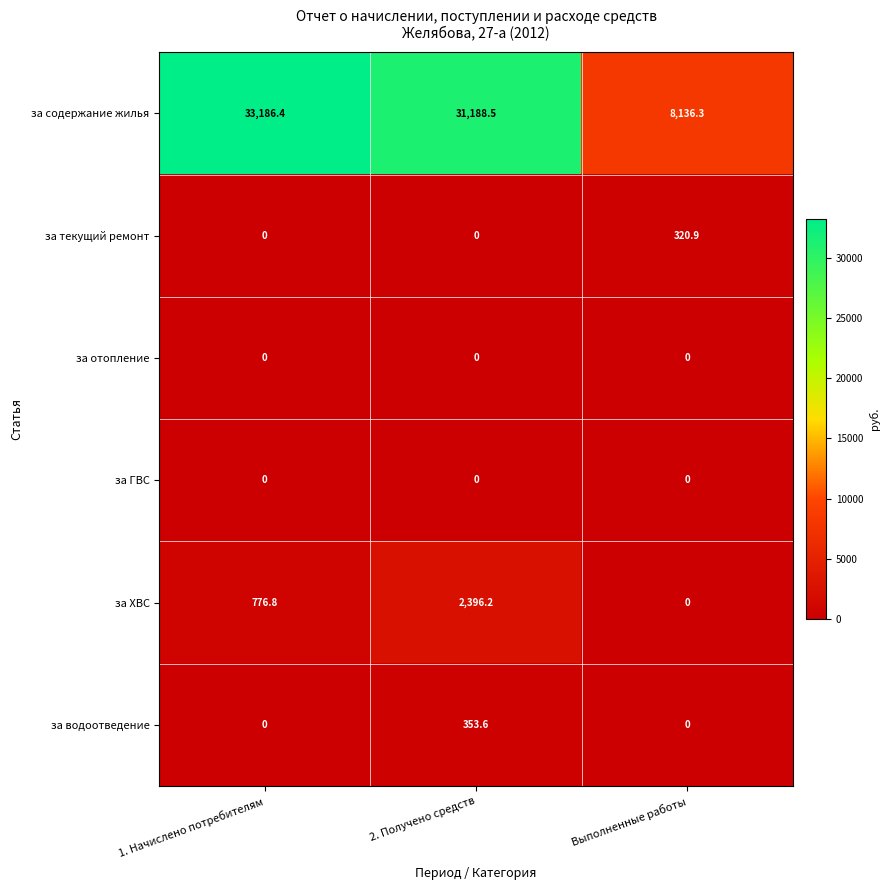

What is the difference between the highest and lowest values at 1. Начислено потребителям?

33186.4